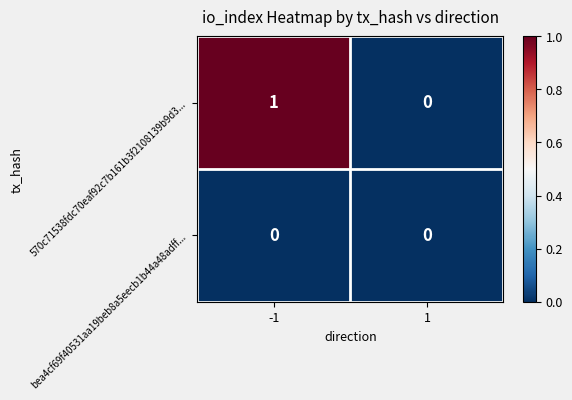

What is the total value across all series at -1?

1